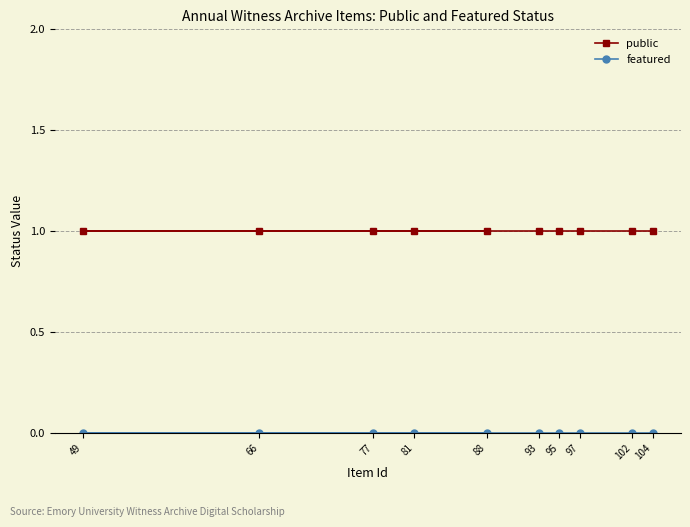

Reading left to right, list all the values displayed in this chart.

public: 104=1	102=1	97=1	95=1	93=1	66=1	49=1	88=1	81=1	77=1
featured: 104=0	102=0	97=0	95=0	93=0	66=0	49=0	88=0	81=0	77=0